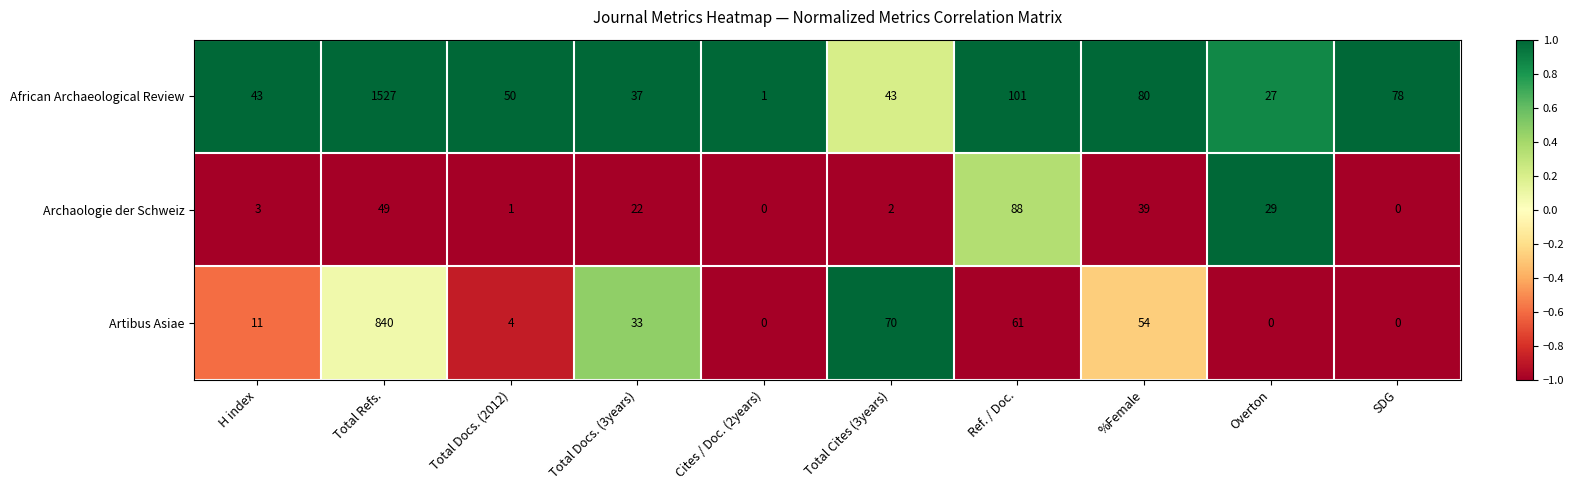

Which series has the largest total across all categories?

African Archaeological Review